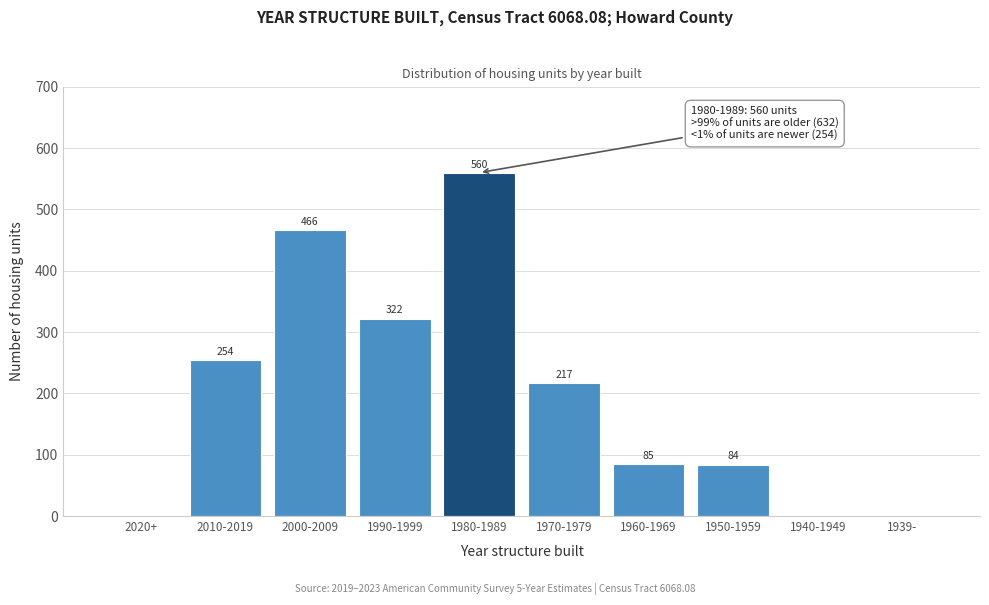

Reading left to right, list all the values displayed in this chart.

2020+=0	2010-2019=254	2000-2009=466	1990-1999=322	1980-1989=560	1970-1979=217	1960-1969=85	1950-1959=84	1940-1949=0	1939-=0